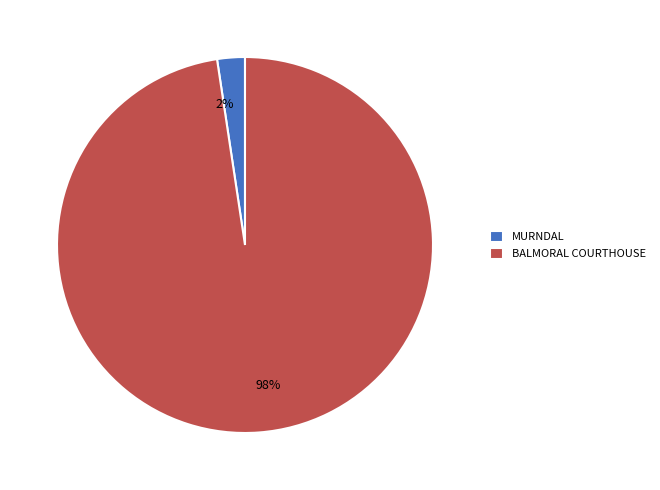

Is it true that BALMORAL COURTHOUSE is 84% of the pie?

False